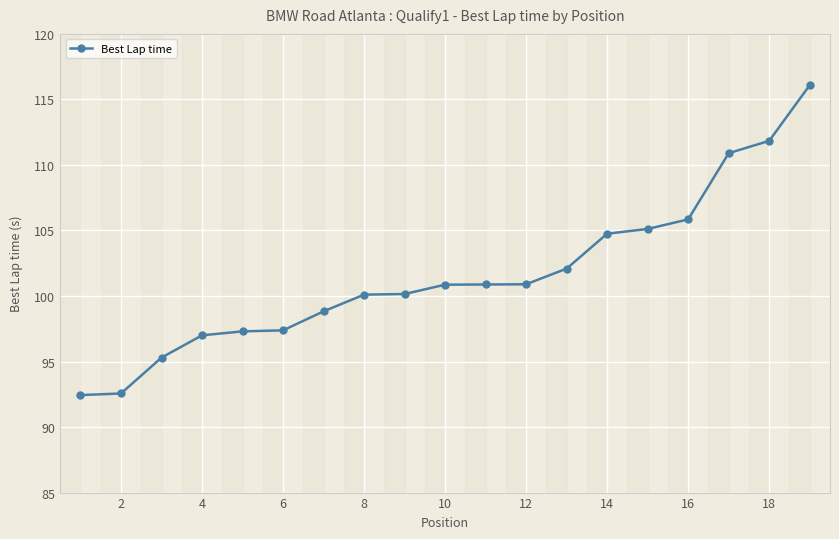

Does the chart display data point markers on the line(s)?

Yes